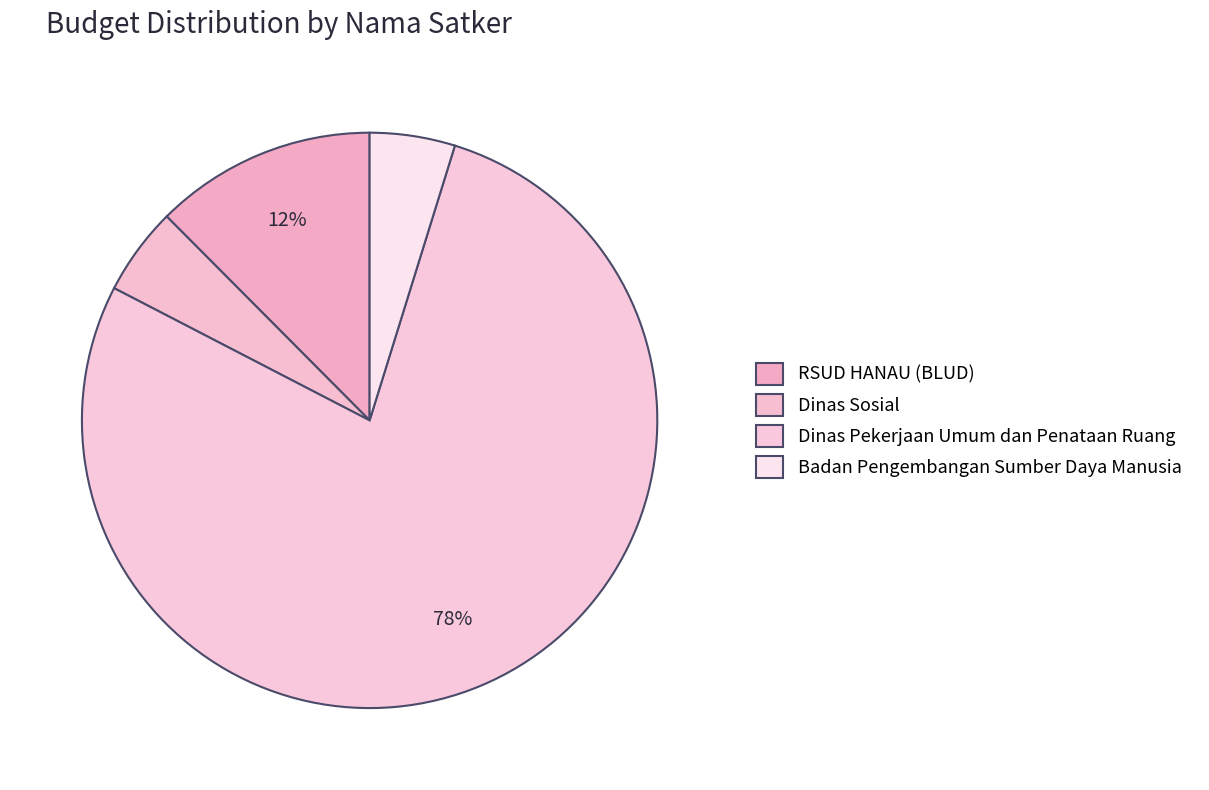

Does Dinas Sosial account for over 50% of the chart?

No